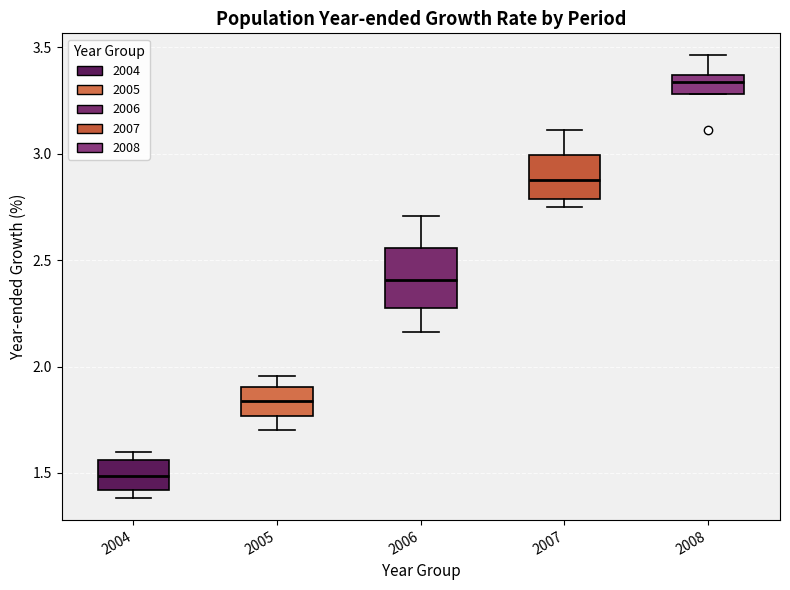

Comparing the boxes themselves (not the whiskers), which one is the tallest?

2006